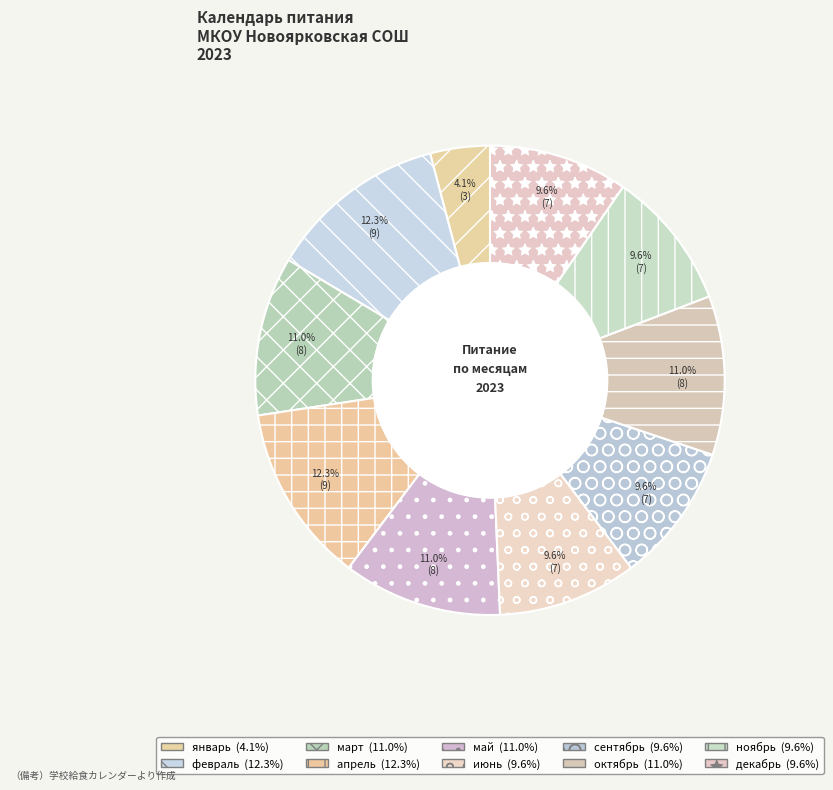

To the nearest percent, what percentage of the pie is декабрь?

10%